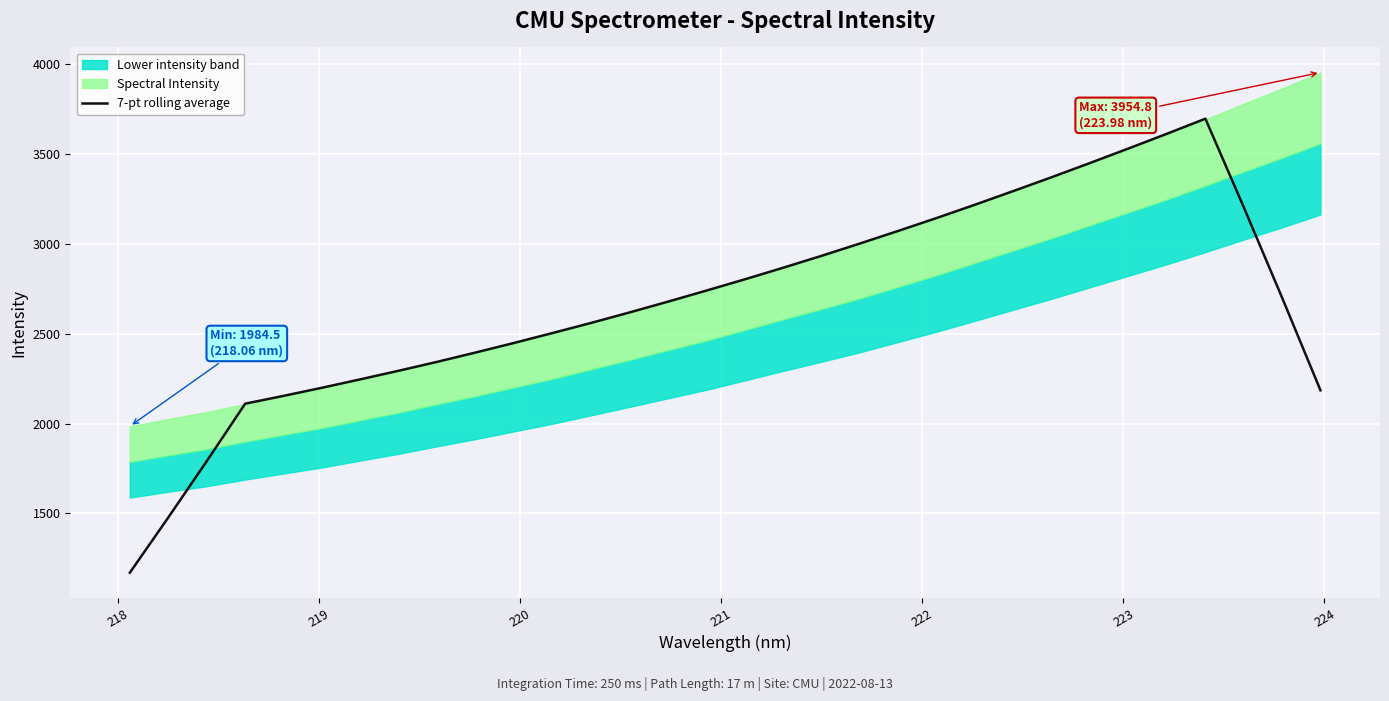

What is the minimum value for 7-pt rolling average?

1169.0